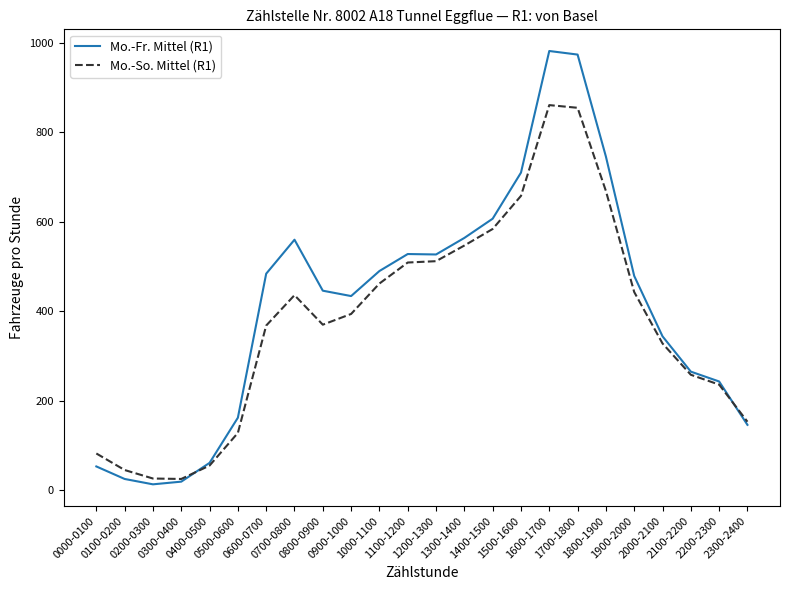

List the series in order of their peak value, lowest first.

Mo.-So. Mittel (R1), Mo.-Fr. Mittel (R1)